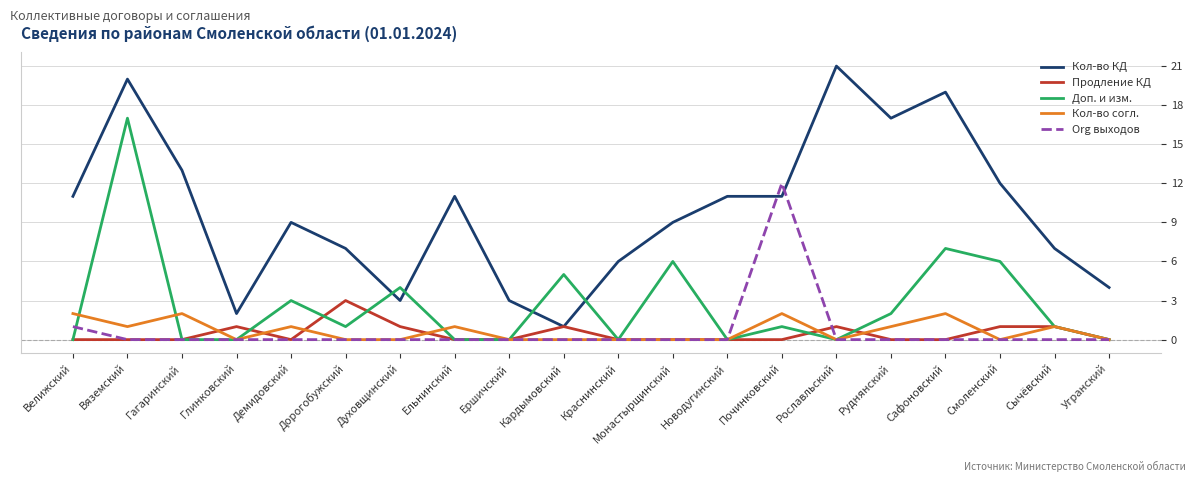

Rank the series by their maximum value, from highest to lowest.

Кол-во КД, Доп. и изм., Org выходов, Продление КД, Кол-во согл.